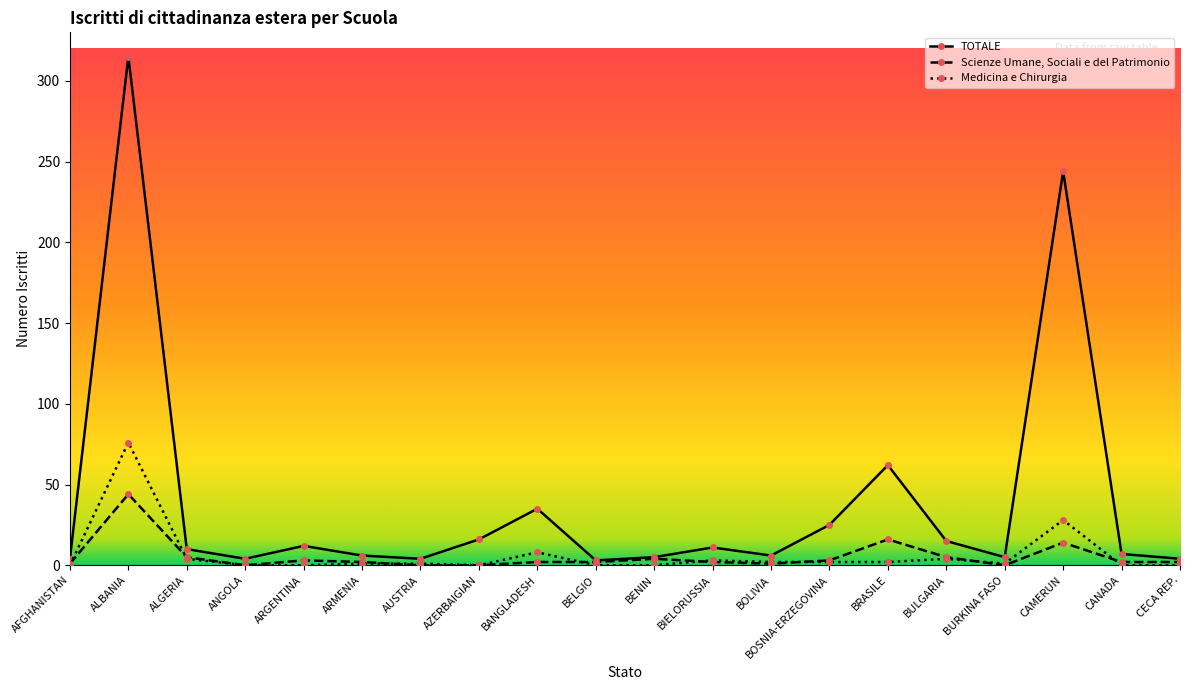

Rank the series at BOSNIA-ERZEGOVINA from highest to lowest value.

TOTALE, Scienze Umane, Sociali e del Patrimonio, Medicina e Chirurgia